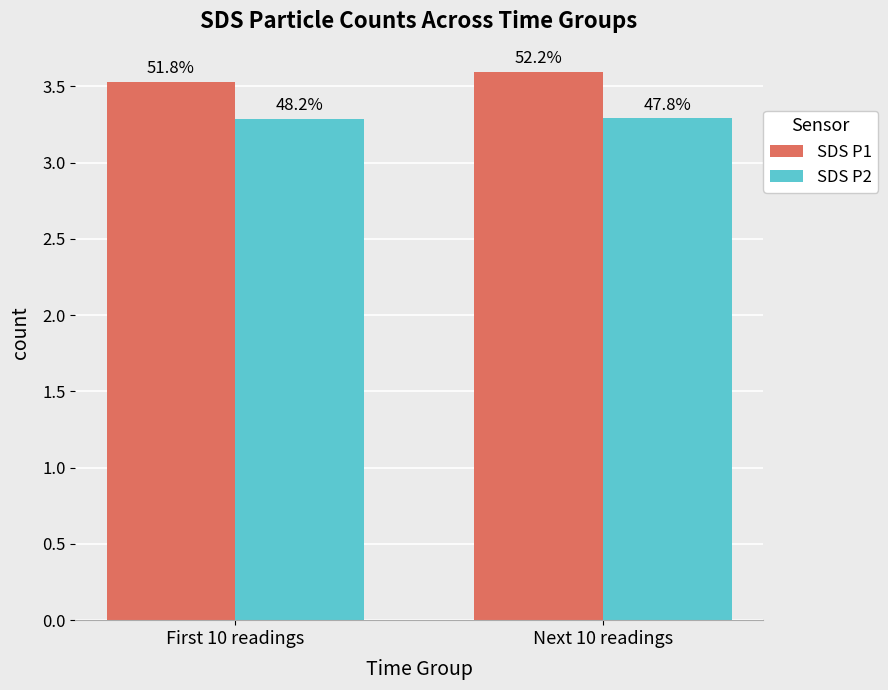

Rank the categories by SDS P1 value from lowest to highest.

First 10 readings, Next 10 readings